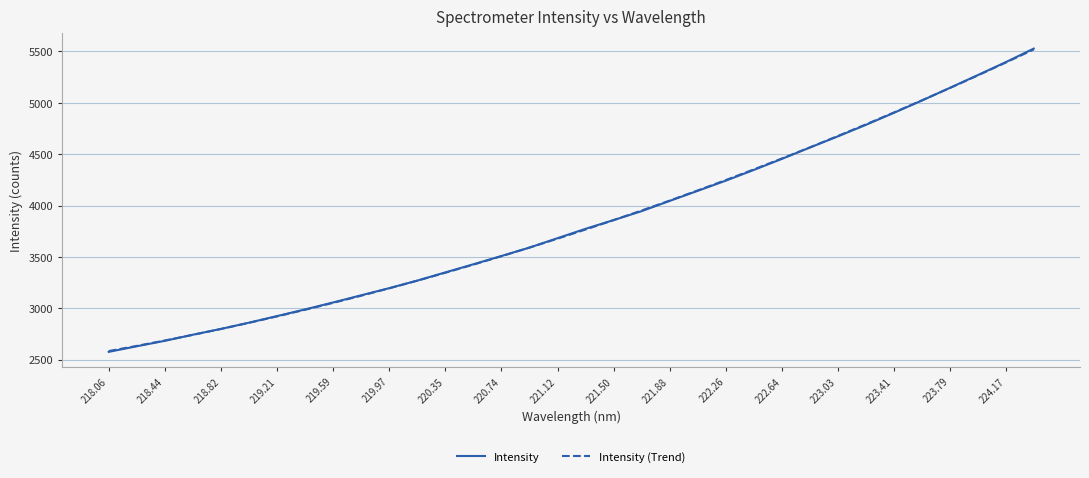

How many values in the Intensity series exceed 3774?

17